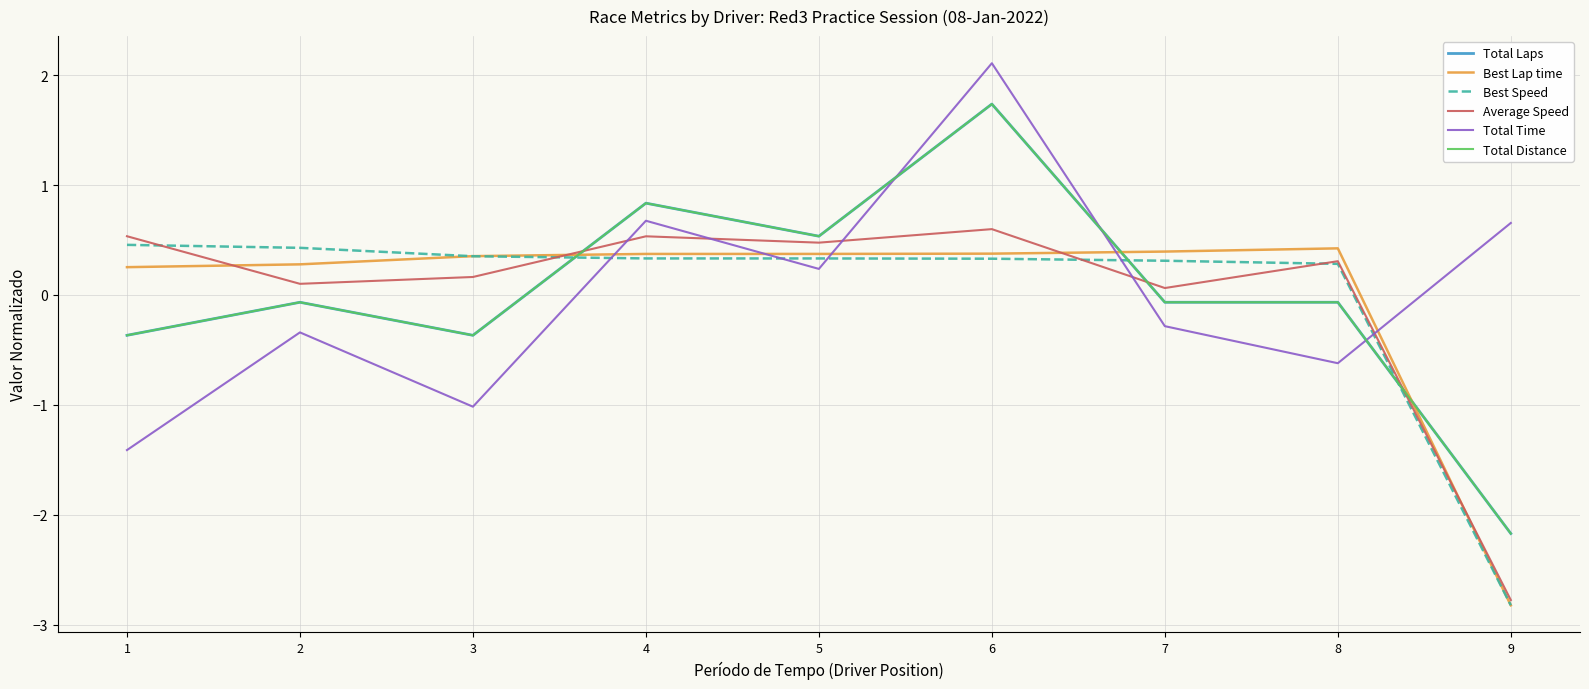

Does the chart have visible grid lines?

Yes